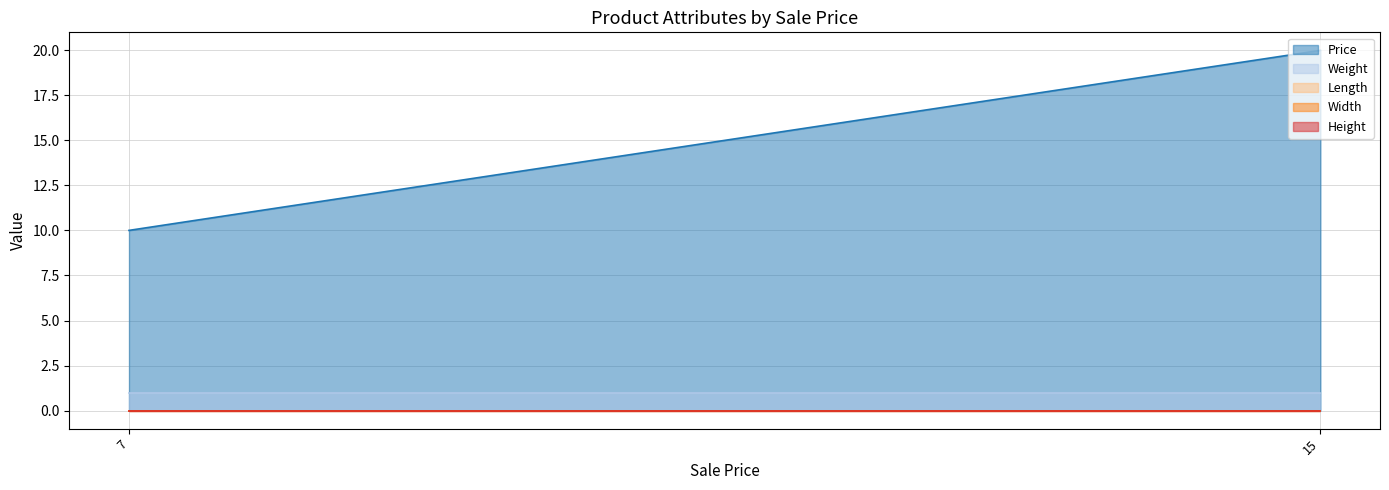

The Price series shows 10.0 at 7. True or false?

True